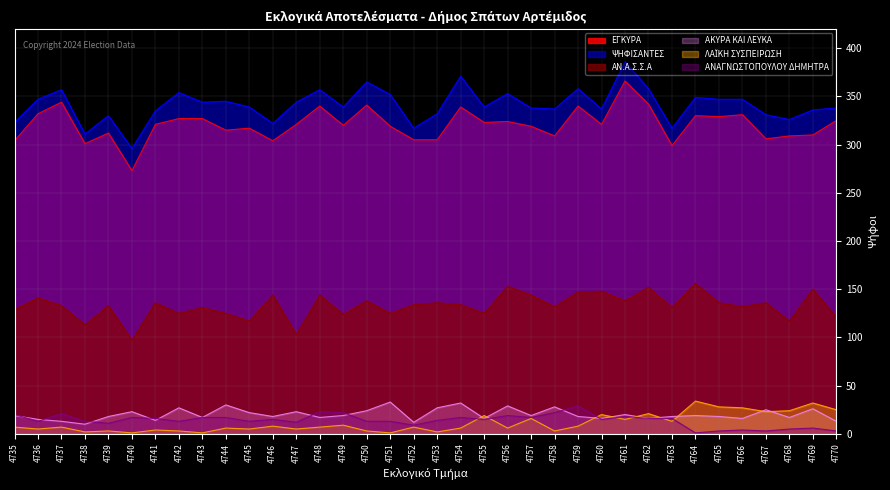

True or false: ΑΝ.Α.Σ.Σ.Α and ΨΗΦΙΣΑΝΤΕΣ cross at least once.

False